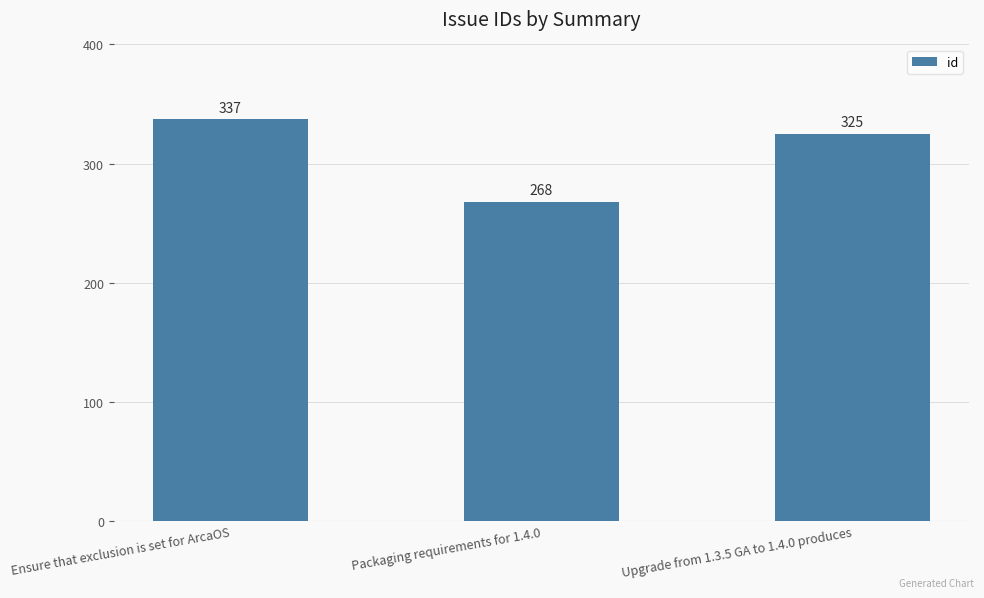

Does the chart contain any negative values?

No